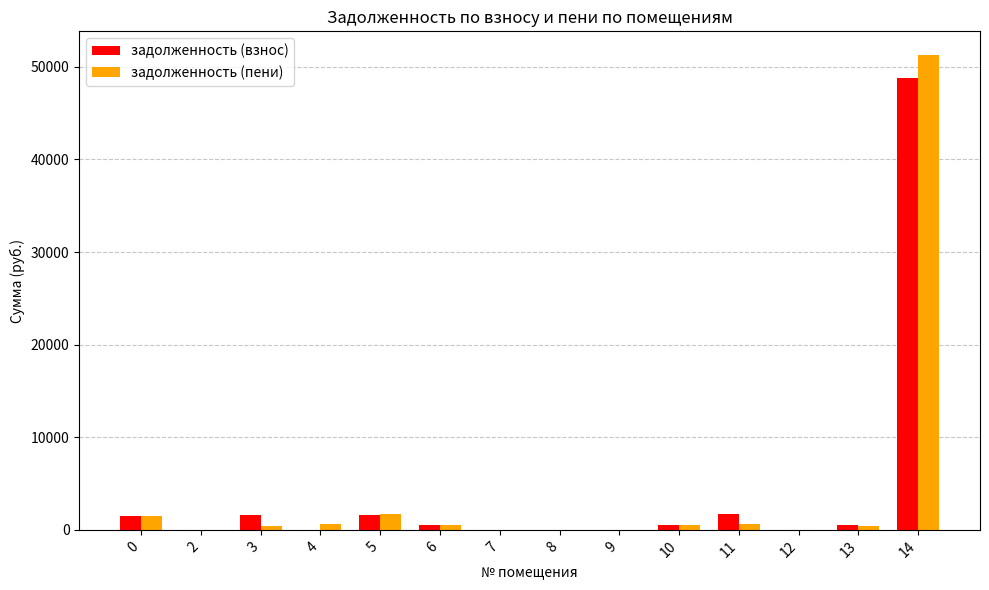

What is the maximum value for задолженность (пени)?

51272.5